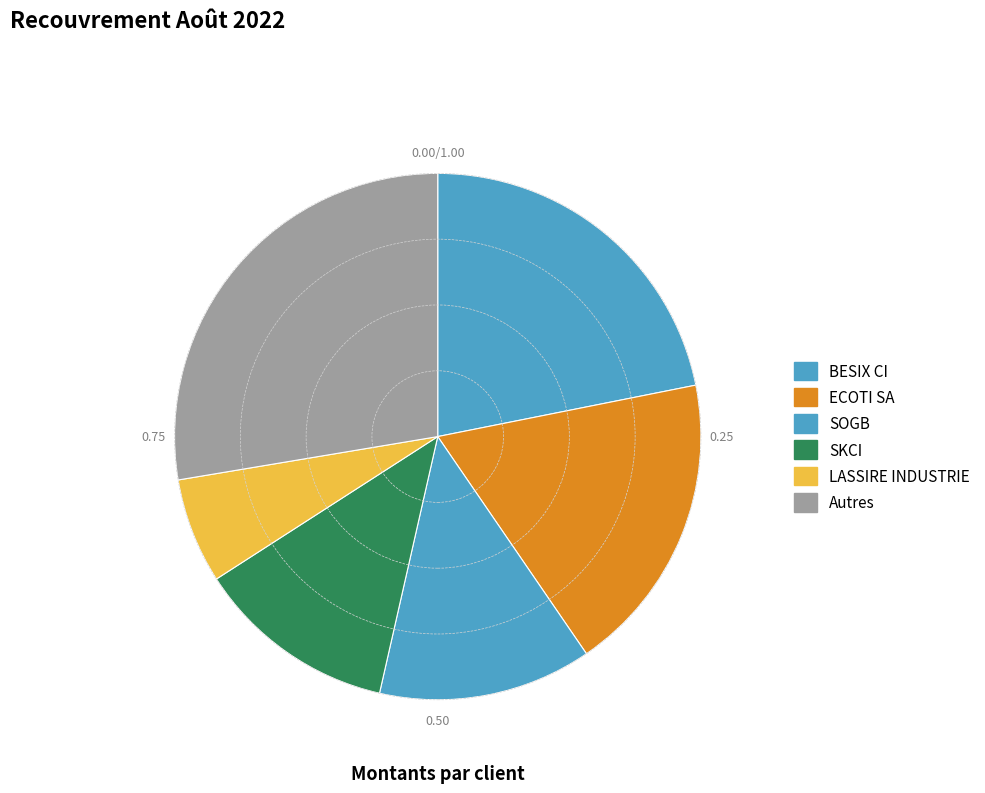

Rank the categories by value from highest to lowest.

Autres, BESIX CI, ECOTI SA, SOGB, SKCI, LASSIRE INDUSTRIE